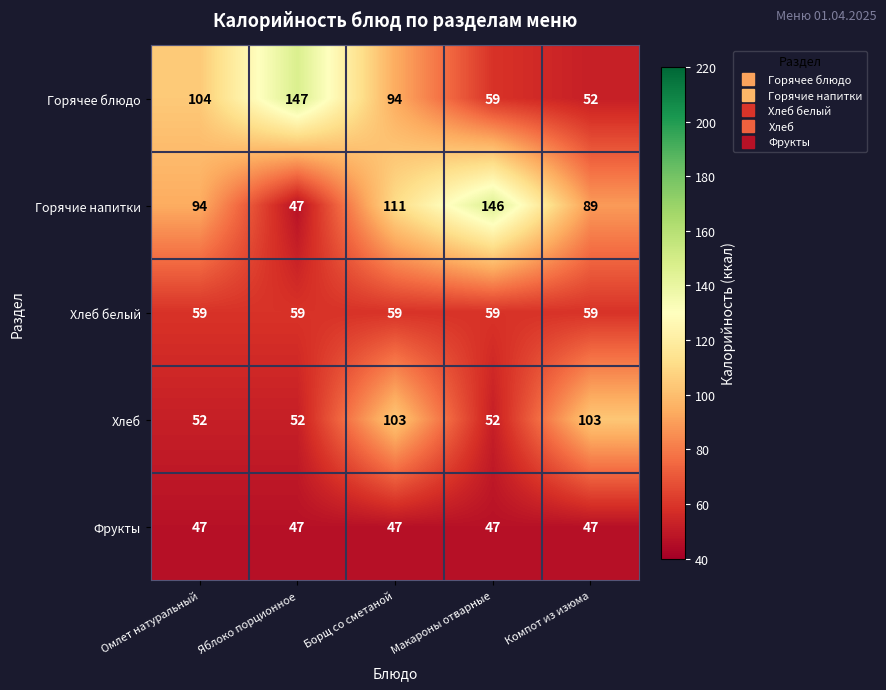

What is the approximate value of Горячее блюдо at Борщ со сметаной?

94